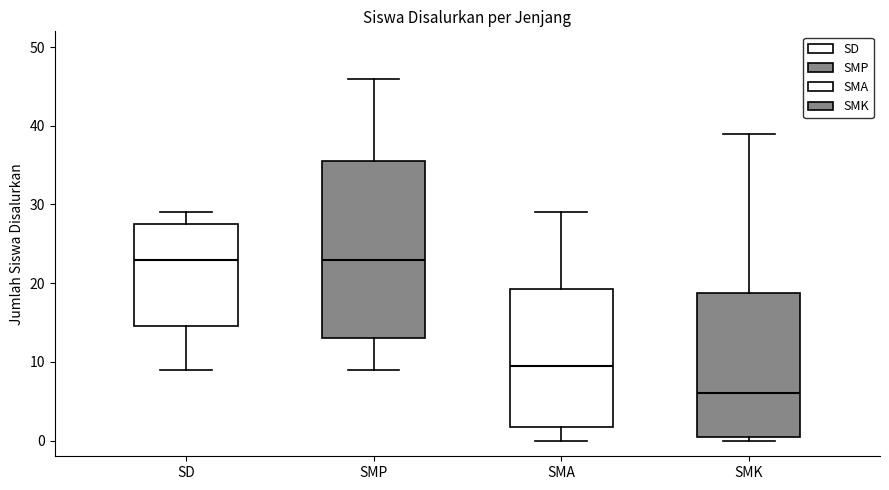

Reading left to right, transcribe this box plot: for each box, give where its median line is, the range the box spans, and where its two whiskers end, as read against the y-axis. The values are not printed on the chart, so give them approximately, as read against the axis.

SD: median 23, box 15 to 28, whiskers 9 to 29
SMP: median 23, box 13 to 36, whiskers 9 to 46
SMA: median 10, box 2 to 19, whiskers 0 to 29
SMK: median 6, box 1 to 19, whiskers 0 to 39